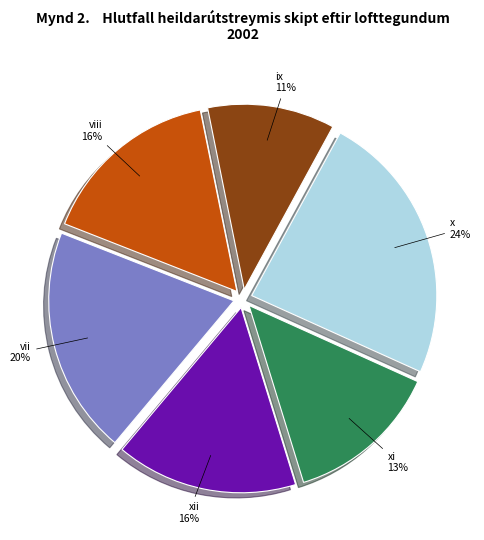

Approximately how many times larger is the value at ix compared to vii?

0.6